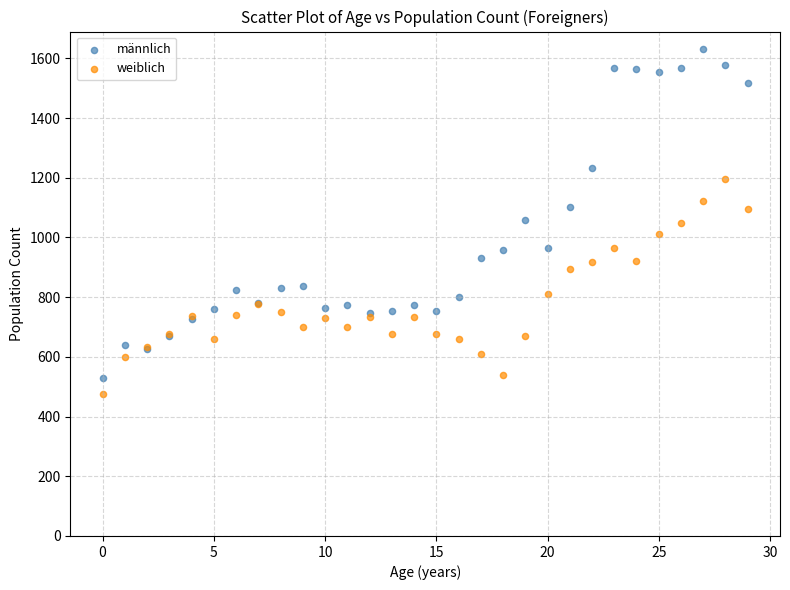

Which series reaches the maximum Y coordinate?

männlich